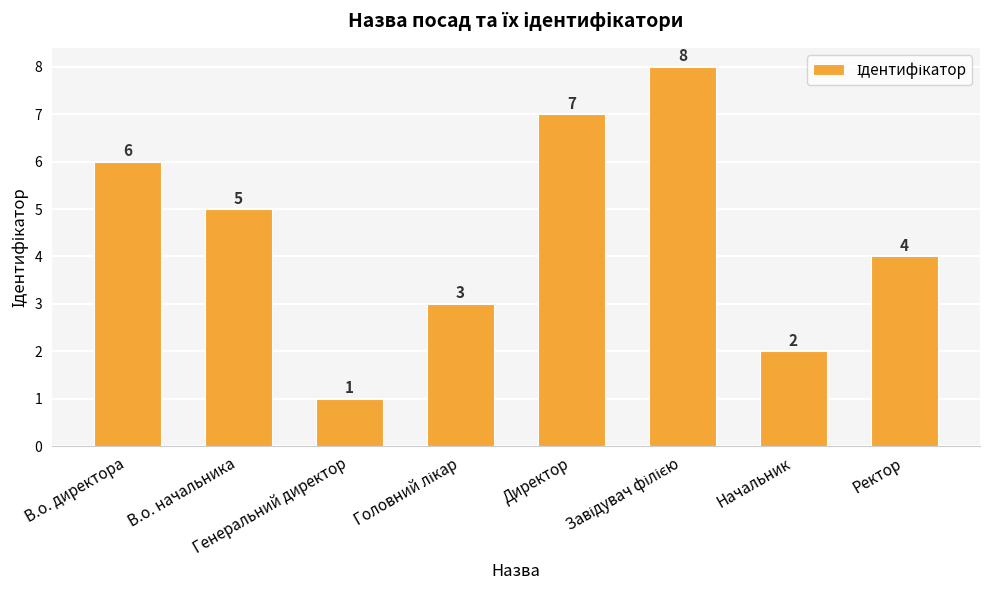

What is the greatest value displayed?

8